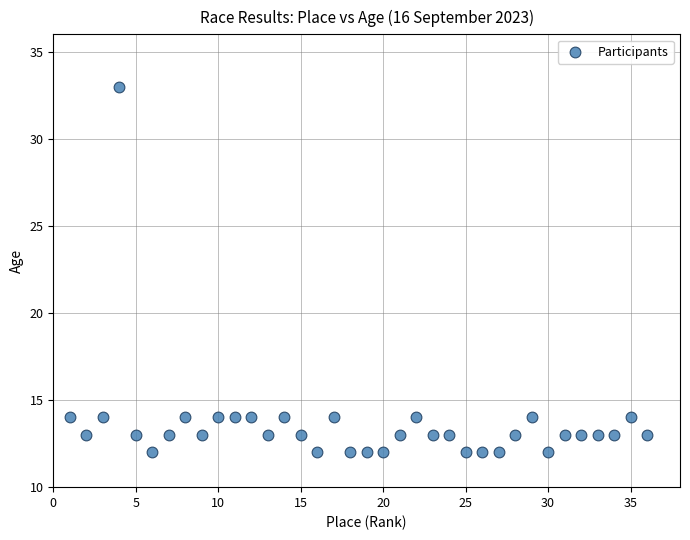

What is the range of Y values (max minus min)?

21